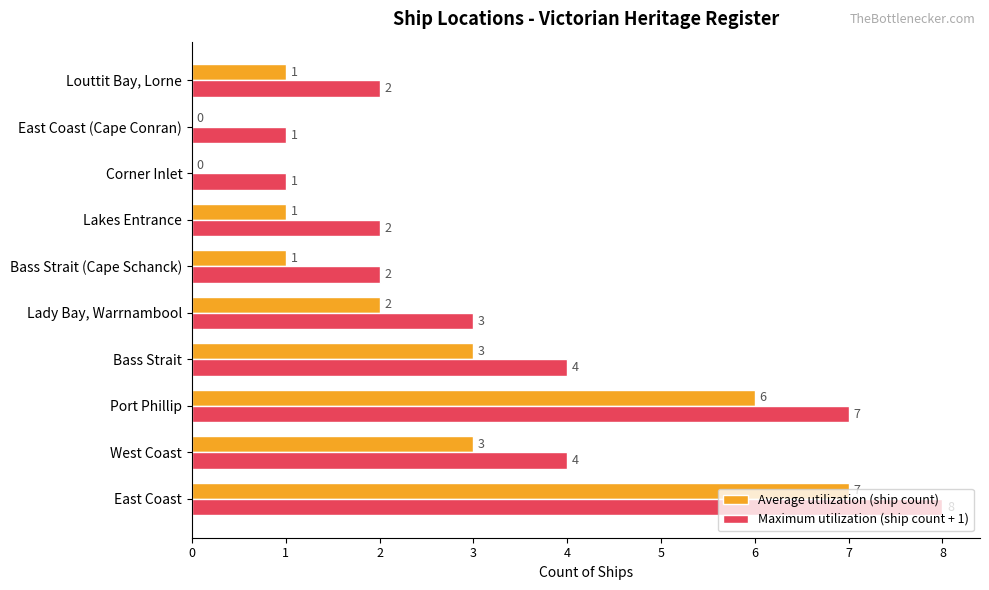

Which series has the largest total across all categories?

Maximum utilization (ship count + 1)